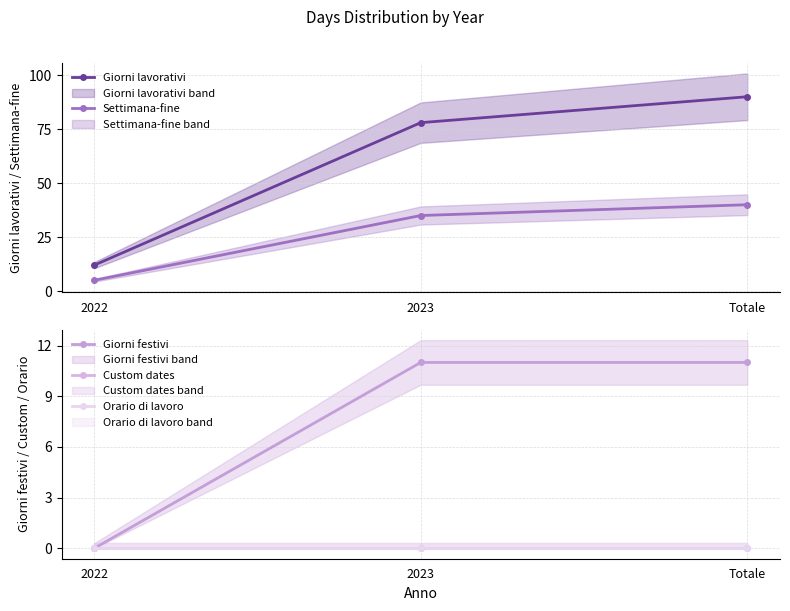

Which label corresponds to the smallest value in the chart?

2022